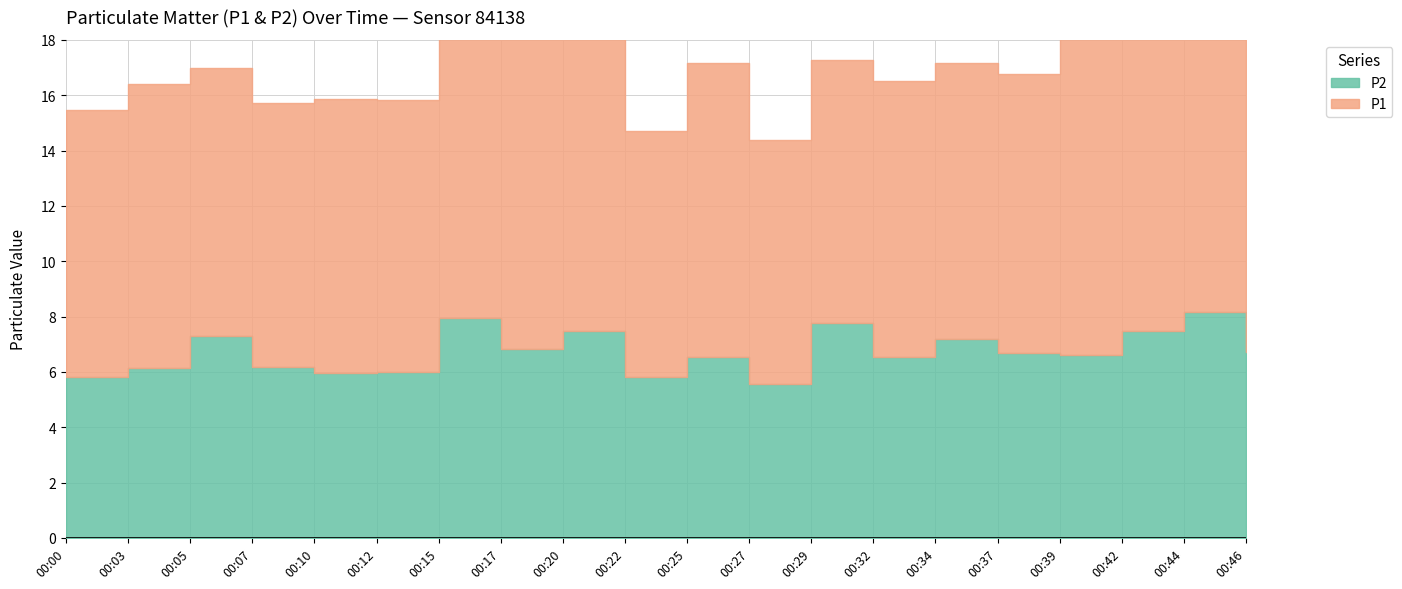

Reading right to left, what are all the values shown in this chart?

P1: 11.0	10.1	10.9	11.6	10.1	10.0	9.9	9.5	8.8	10.7	8.9	10.9	13.0	10.4	9.8	9.9	9.6	9.7	10.3	9.6
P2: 6.7	8.2	7.5	6.6	6.7	7.2	6.5	7.8	5.6	6.5	5.8	7.5	6.8	8.0	6.0	6.0	6.2	7.3	6.2	5.8